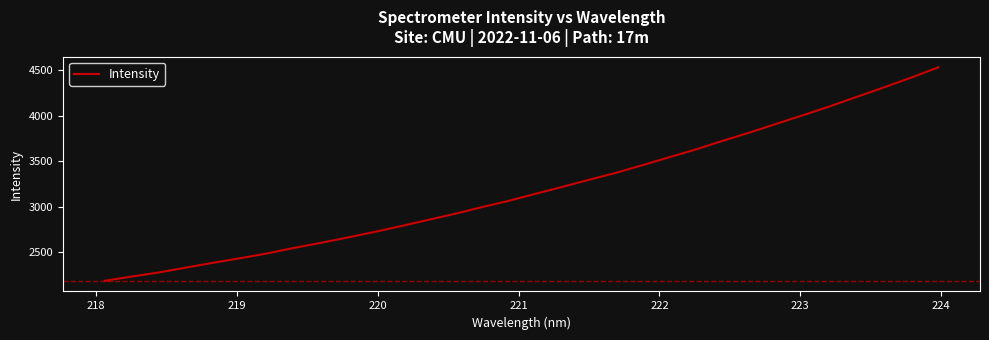

What is the difference between the maximum and minimum values?

2343.3